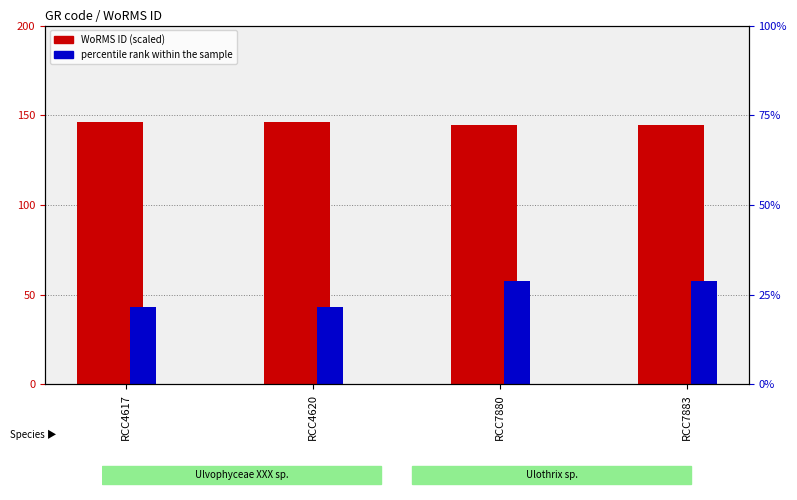

The value of percentile rank within the sample at RCC4617 is 43.2. True or false?

True